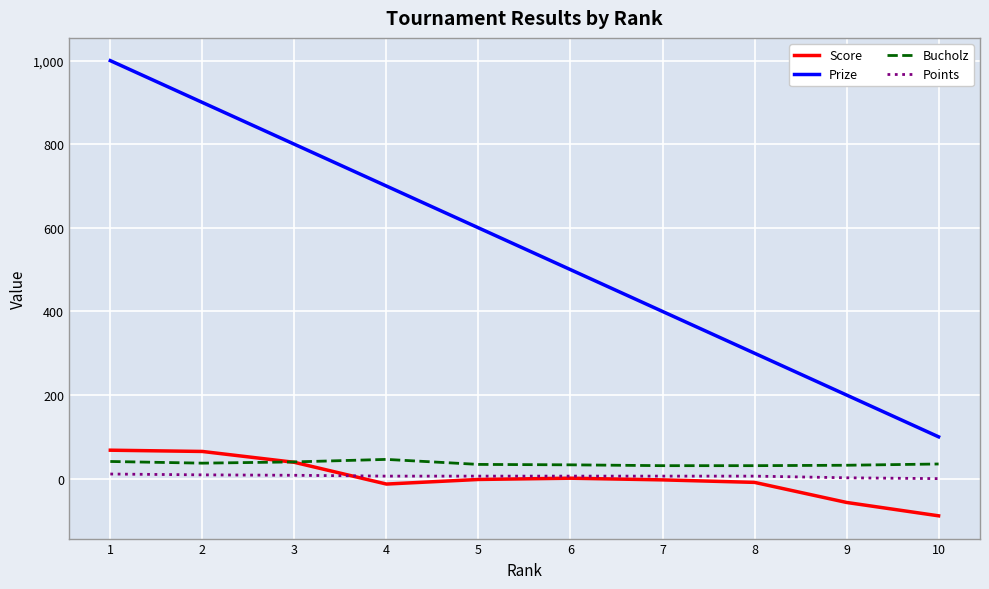

Count the Prize values in the range 300 to 800.

6